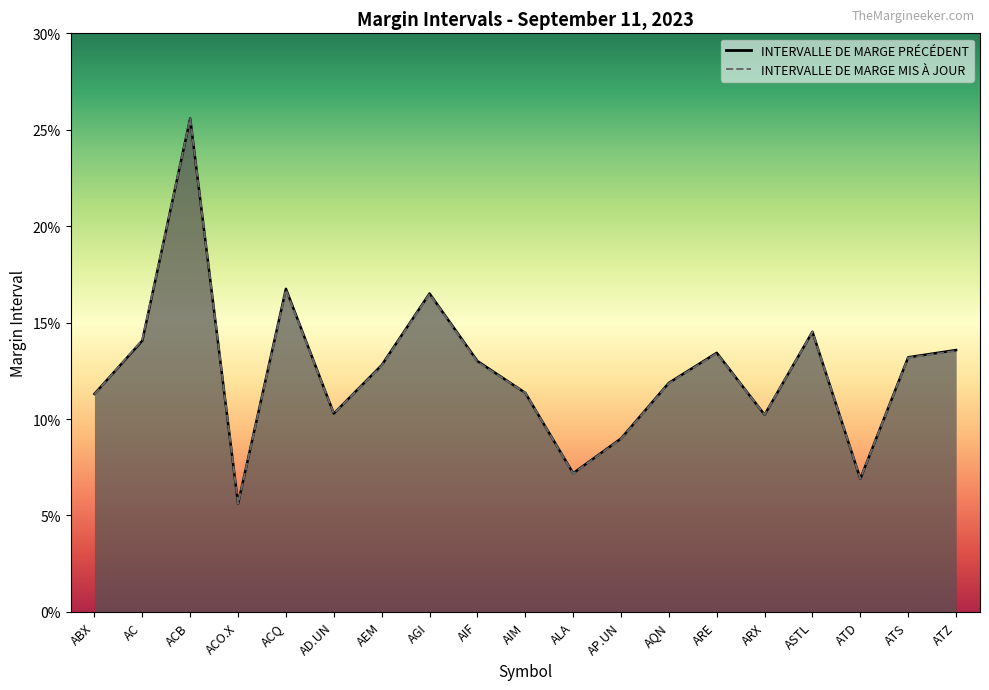

What is the difference between the second highest and minimum values in the INTERVALLE DE MARGE PRÉCÉDENT series?

0.1